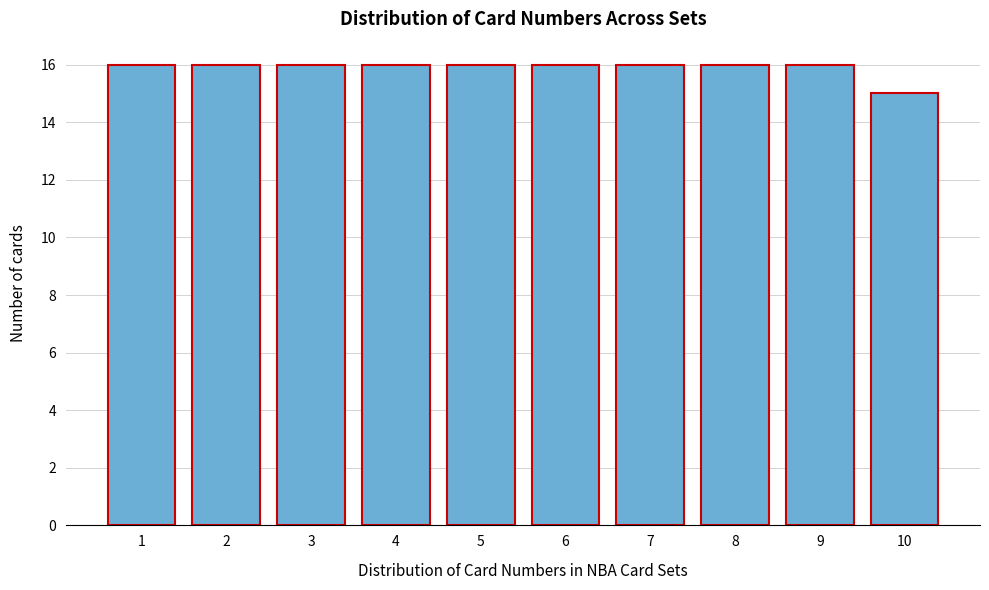

Reading right to left, transcribe all the data shown in this chart.

10=15	9=16	8=16	7=16	6=16	5=16	4=16	3=16	2=16	1=16